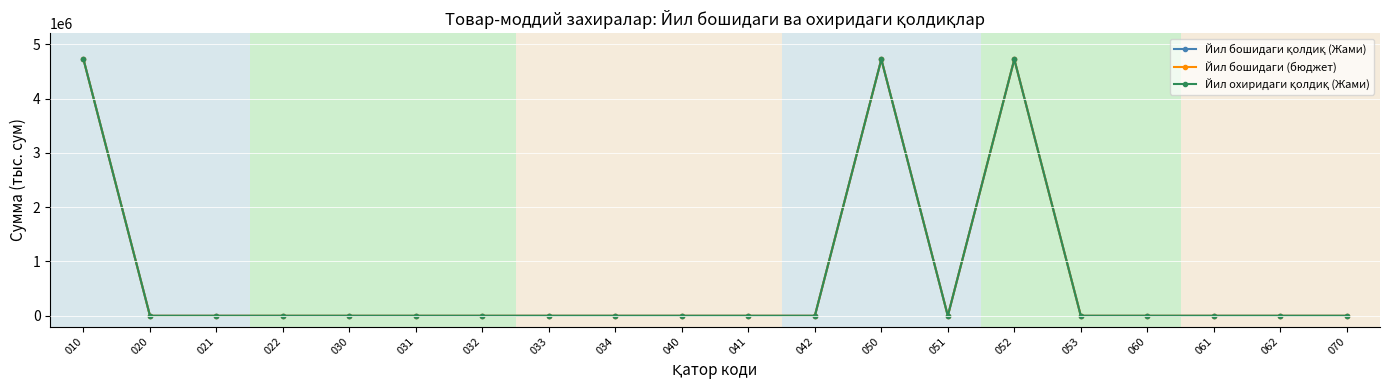

At how many categories does at least one series exceed 1515374?

3